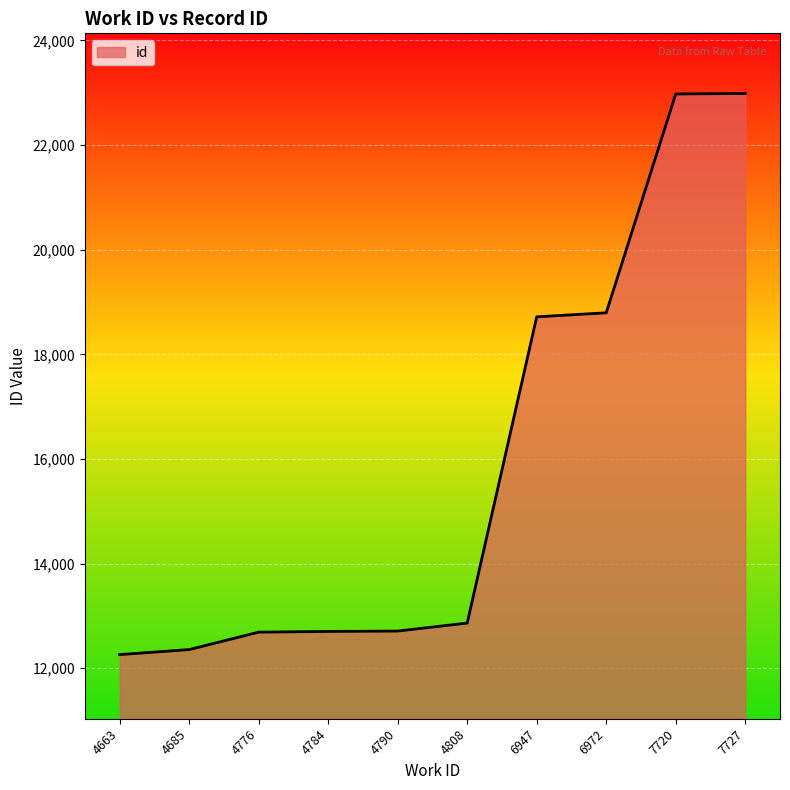

True or false: the data shows 22987 at 7727.

True